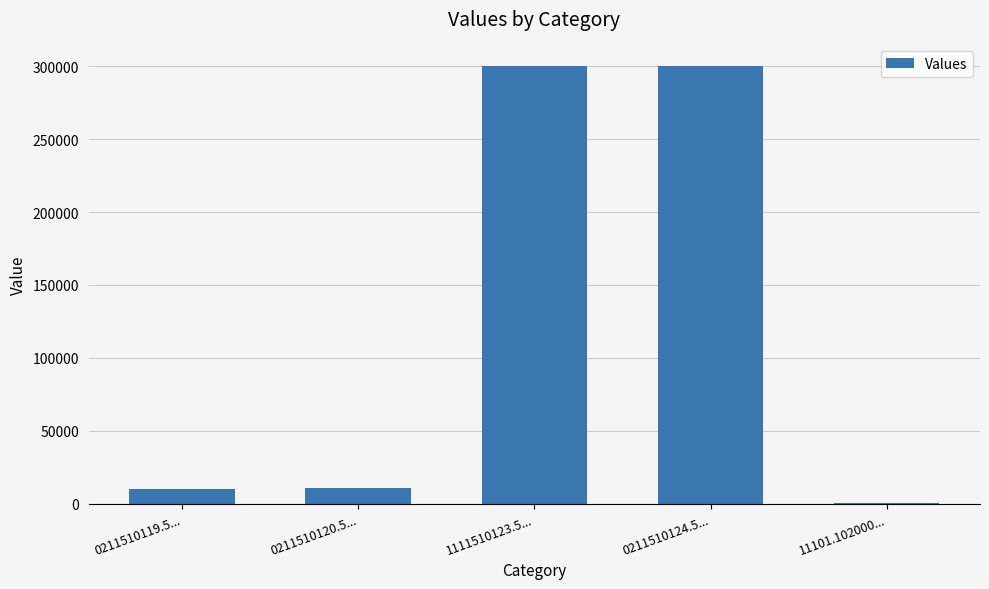

Between 0211510119.5... and 11101.102000..., which is larger?

0211510119.5...